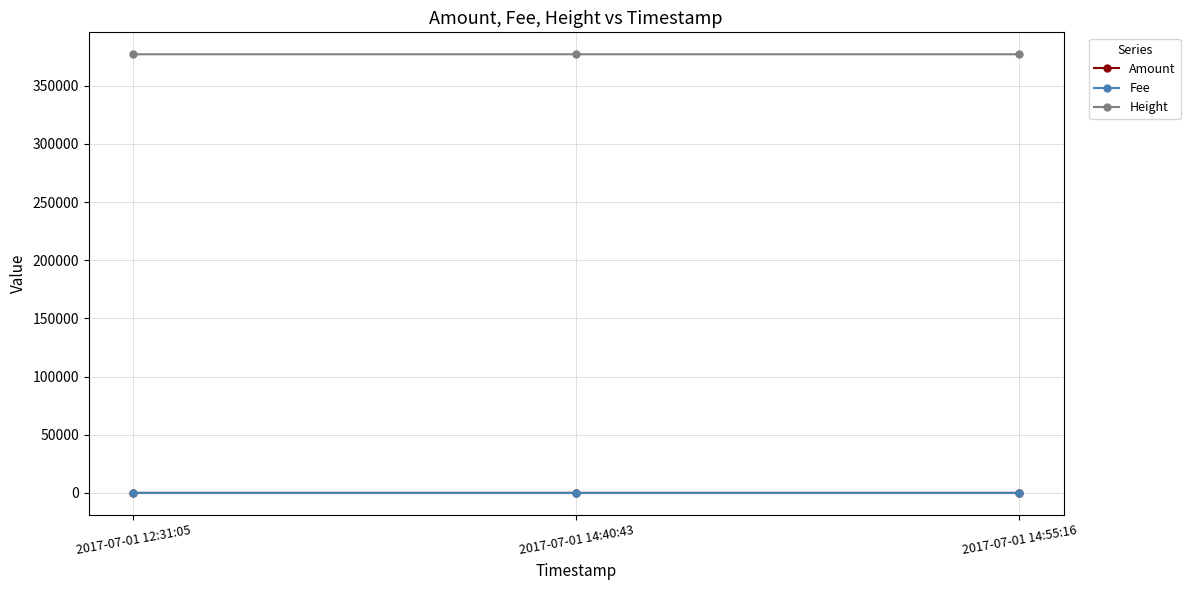

What is the maximum value shown in the chart?

377079